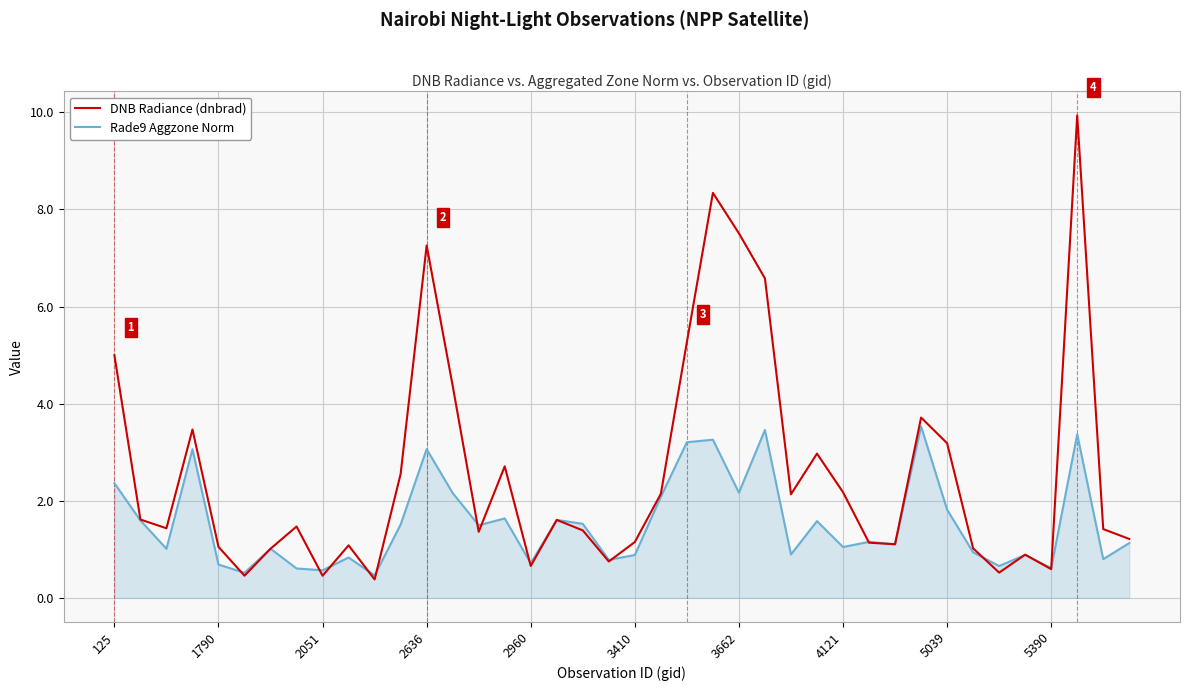

Rank the series by their average value, from lowest to highest.

Rade9 Aggzone Norm, DNB Radiance (dnbrad)